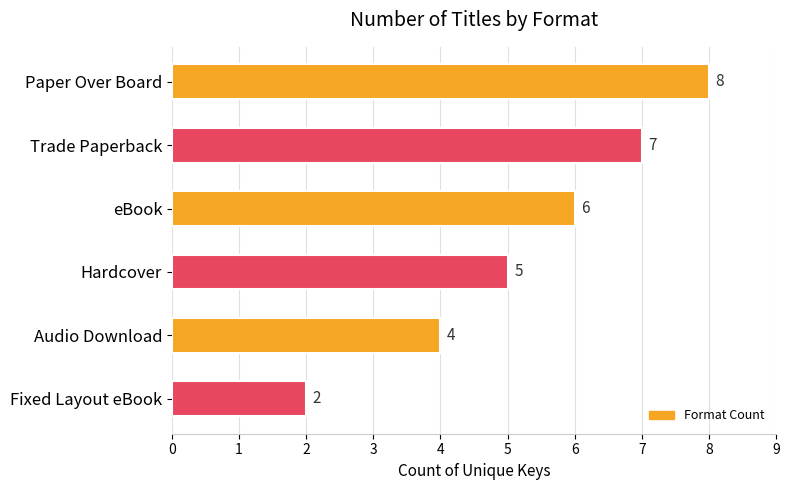

What is the sum of all values?

32